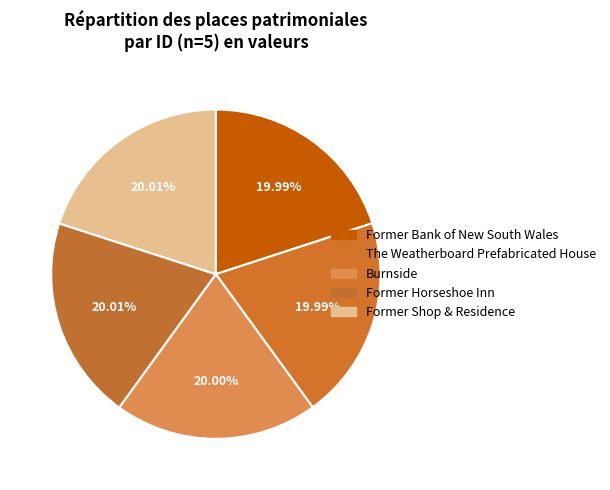

Count the number of slices in the pie.

5